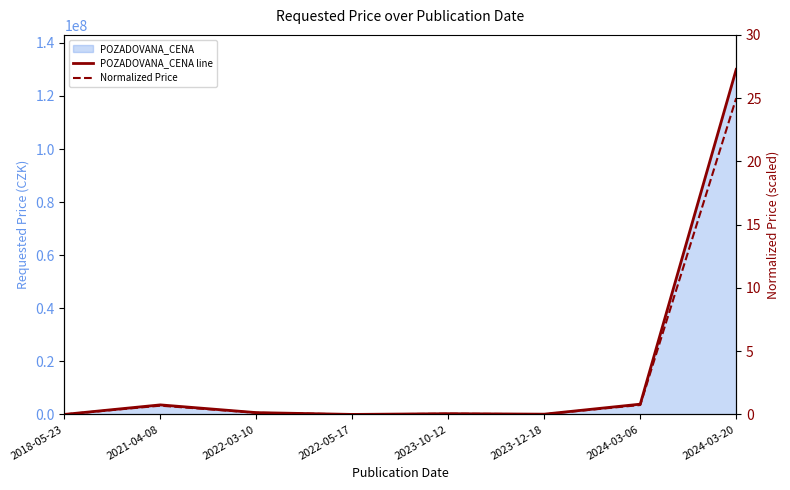

What is the sum of all Normalized Price values?

26.6